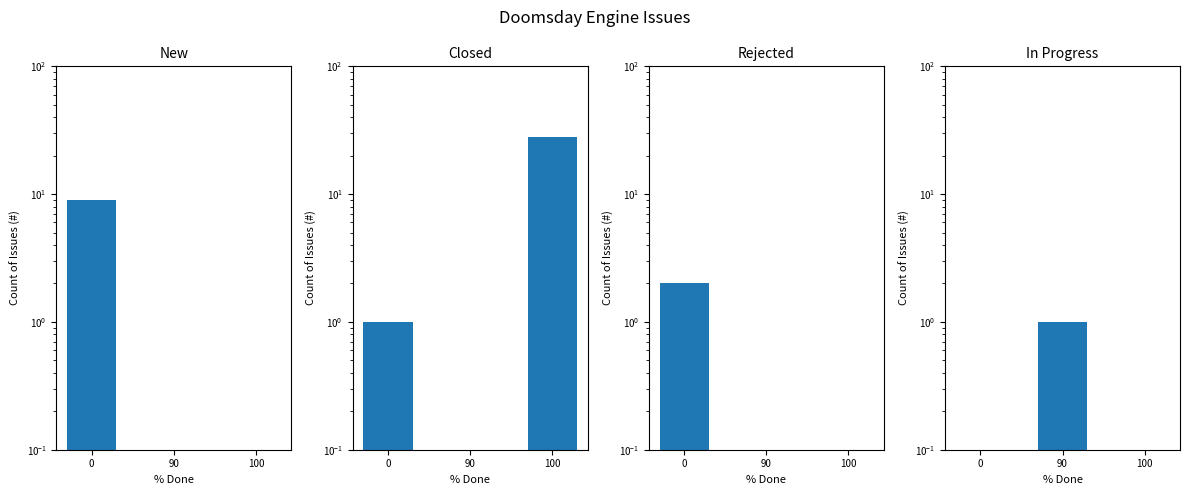

Are the bars horizontal?

No